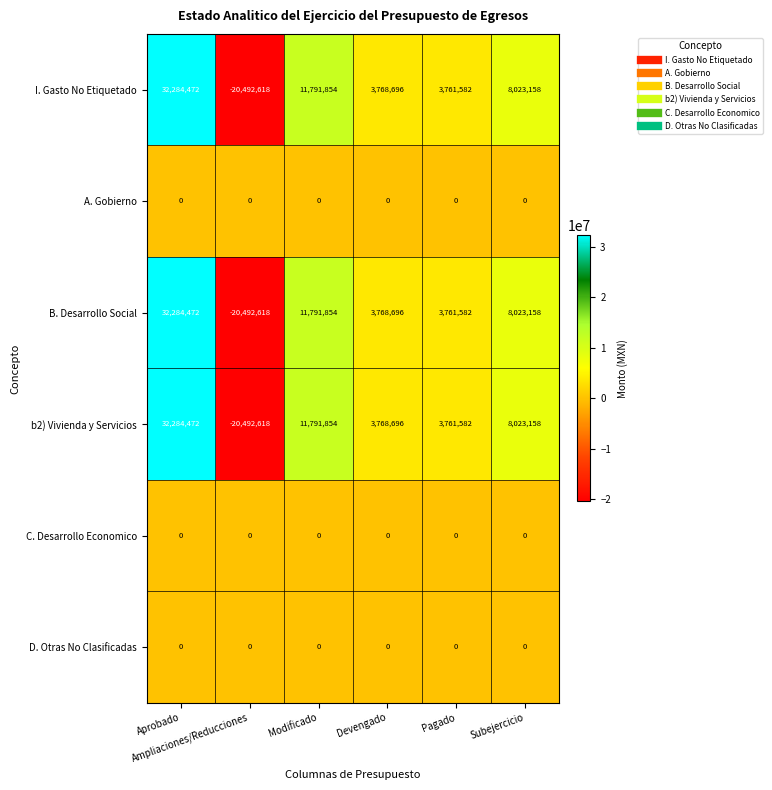

What is the smallest value displayed?

-20492618